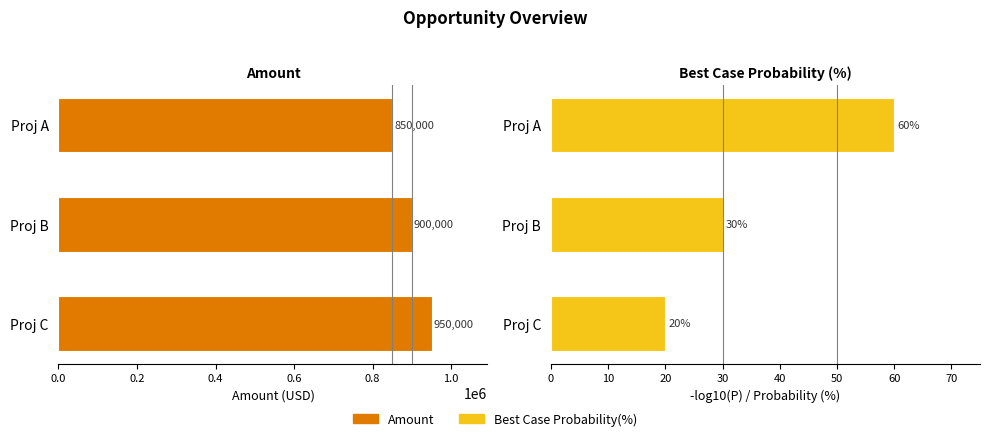

Does the chart contain any negative values?

No